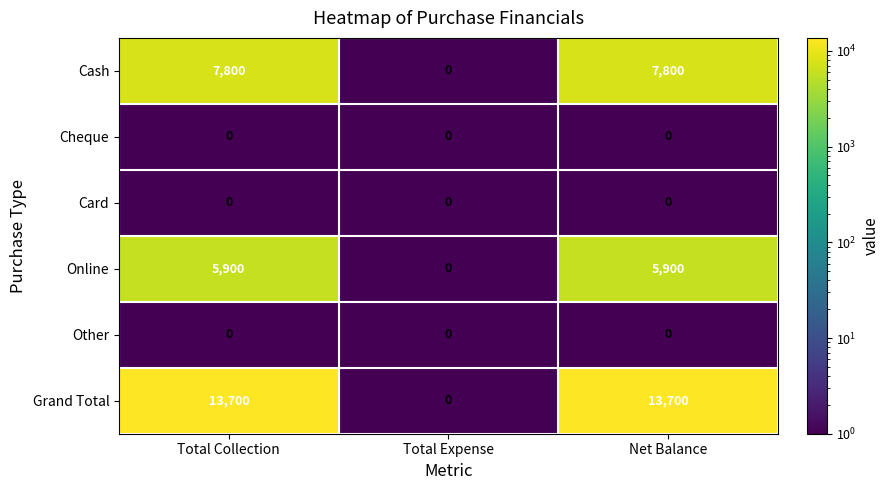

What is the spread (max minus min) of values at Net Balance?

13700